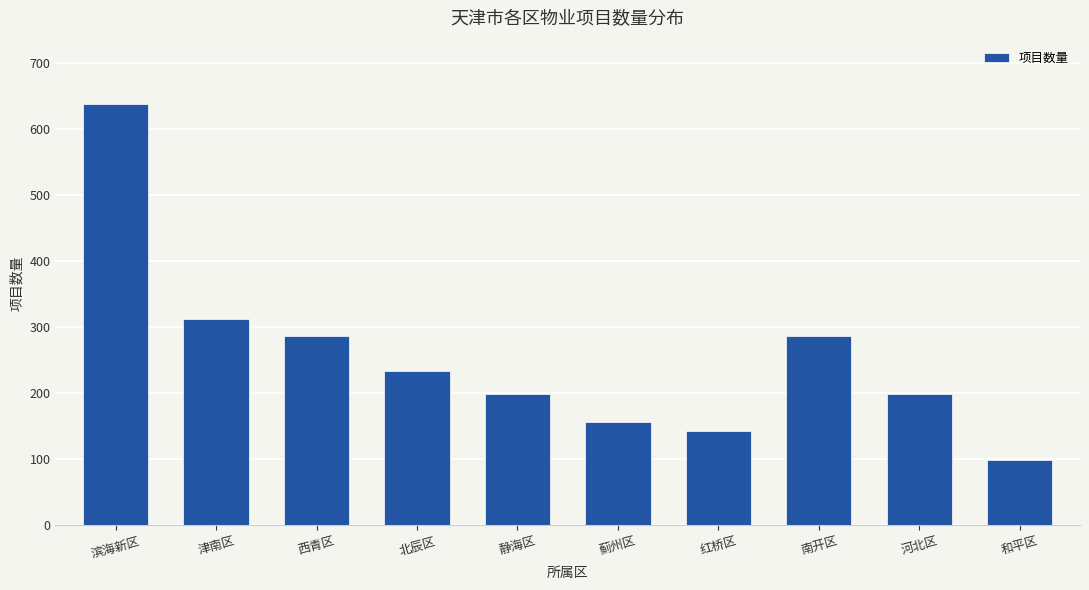

The value at 北辰区 is 376. True or false?

False